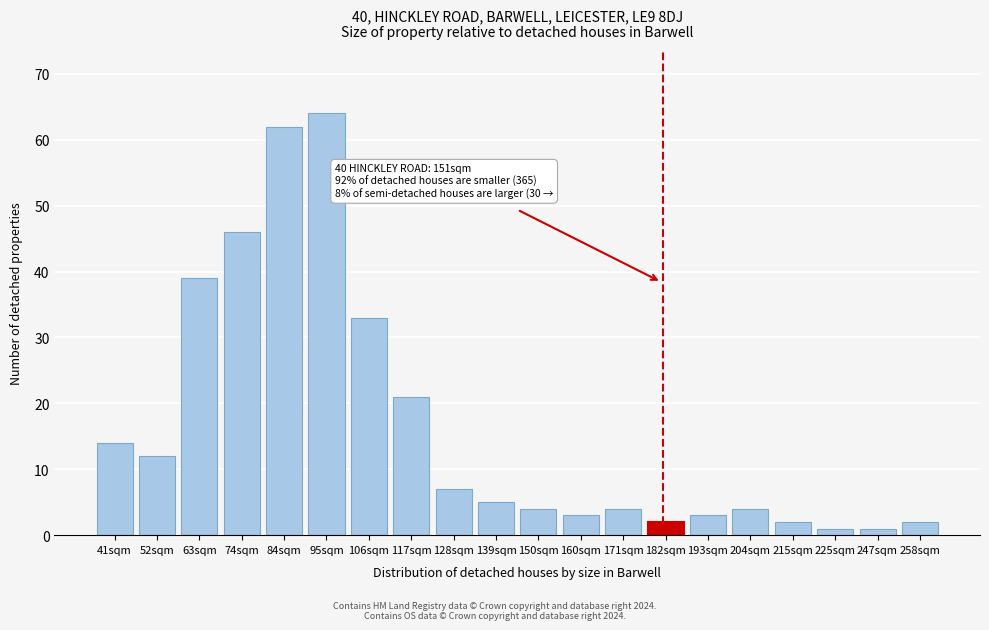

Reading left to right, list all the values displayed in this chart.

14	12	39	46	62	64	33	21	7	5	4	3	4	2	3	4	2	1	1	2